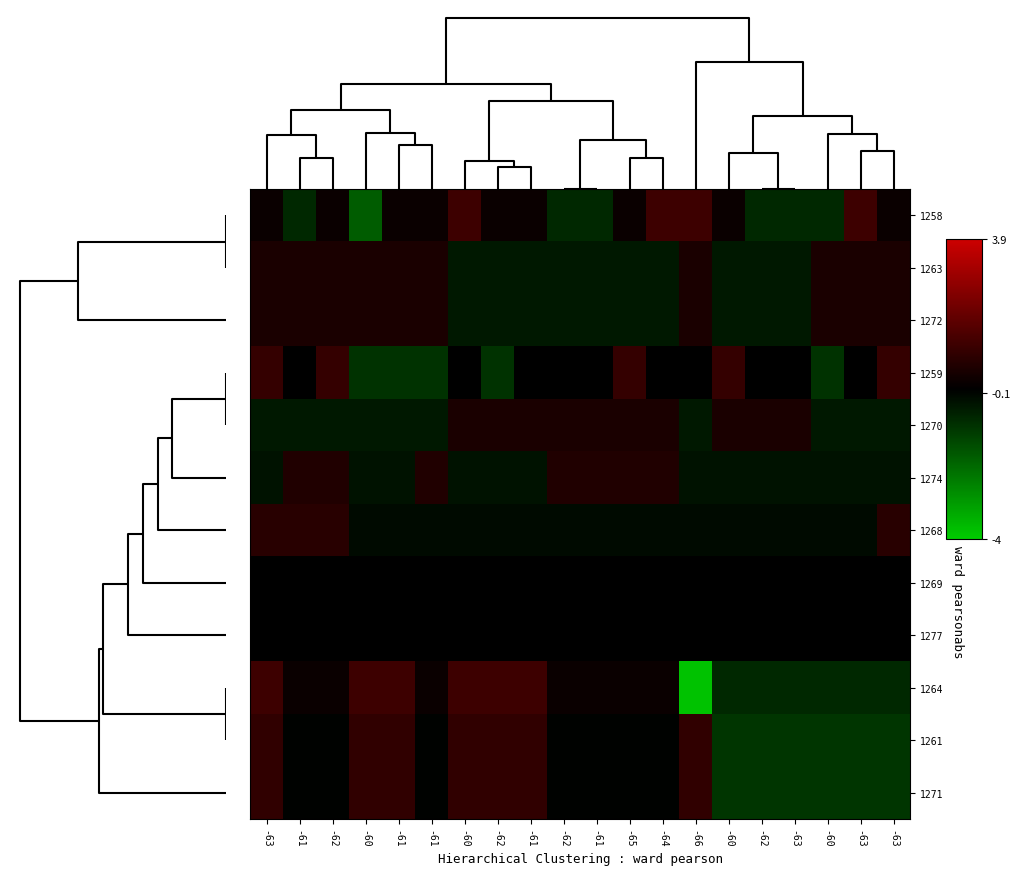

At how many categories does at least one series exceed 0?

20